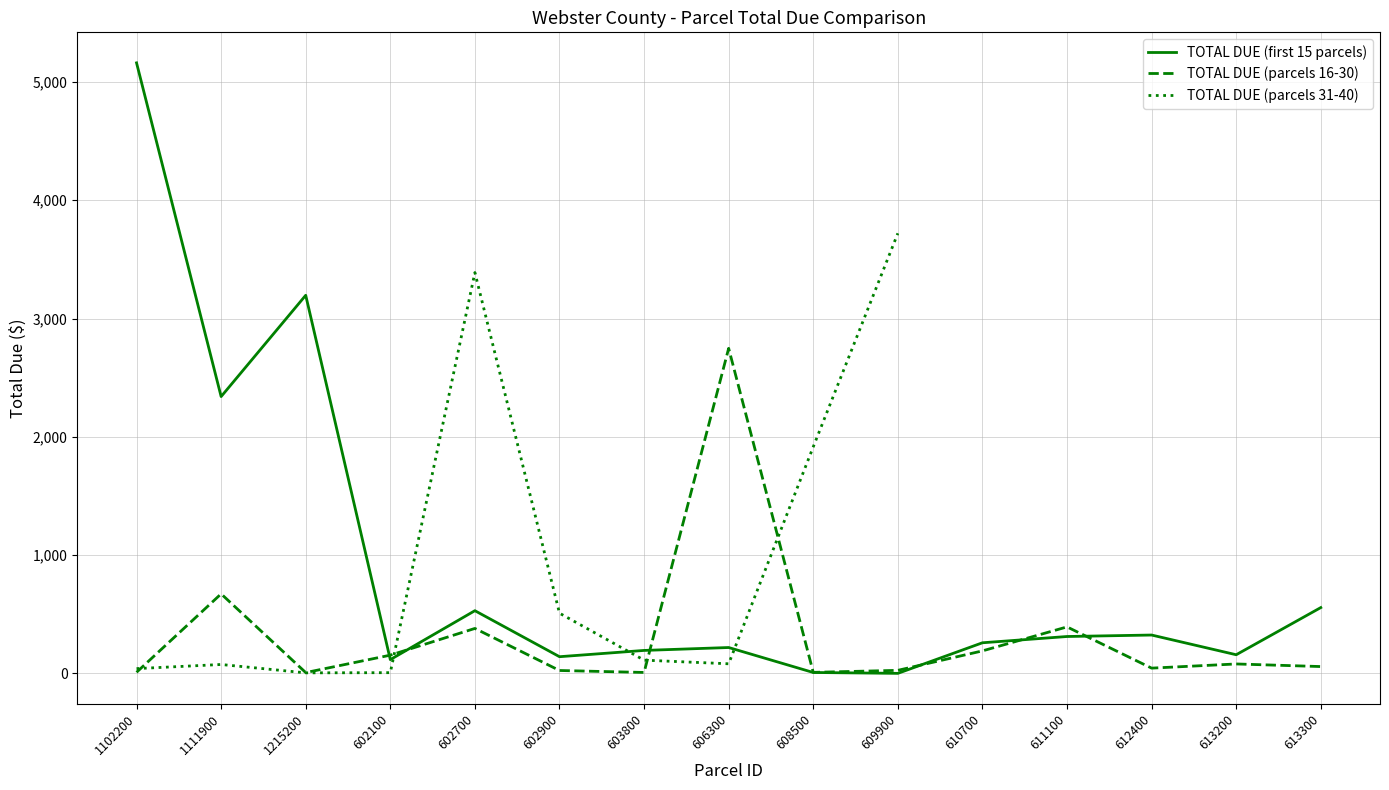

True or false: TOTAL DUE (first 15 parcels) has a value of 219.3 at 606300.

True